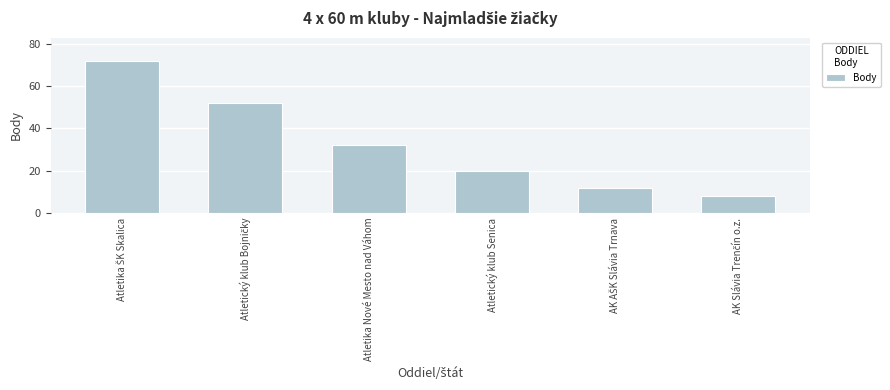

At which label is the value closest to 40?

Atletika Nové Mesto nad Váhom